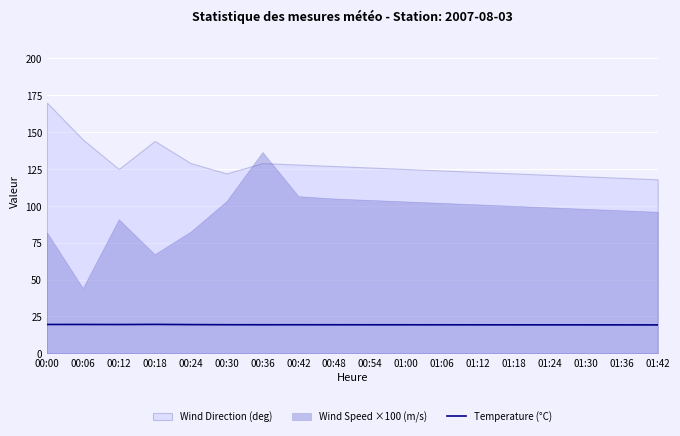

The chart shows a value of 28.0 at 00:00. True or false?

False